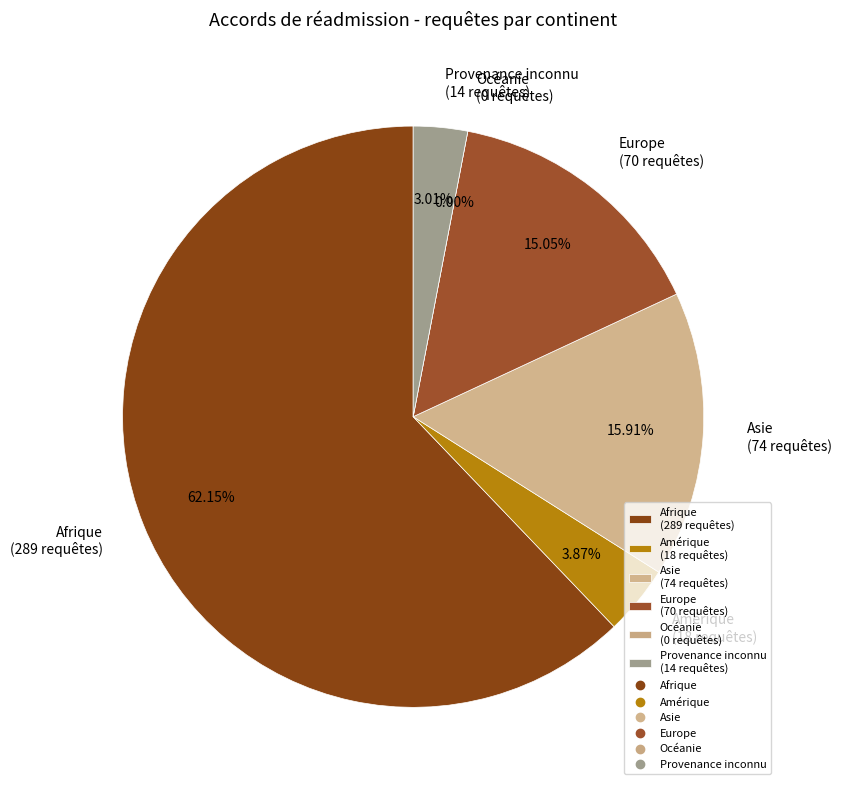

How many segments does this pie chart have?

6